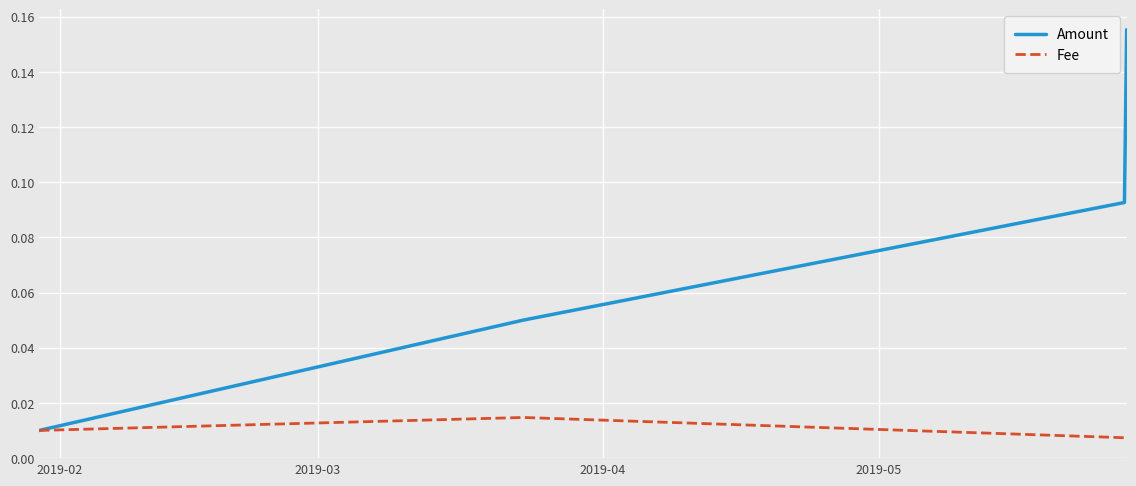

What is the sum of all Amount values?

0.3